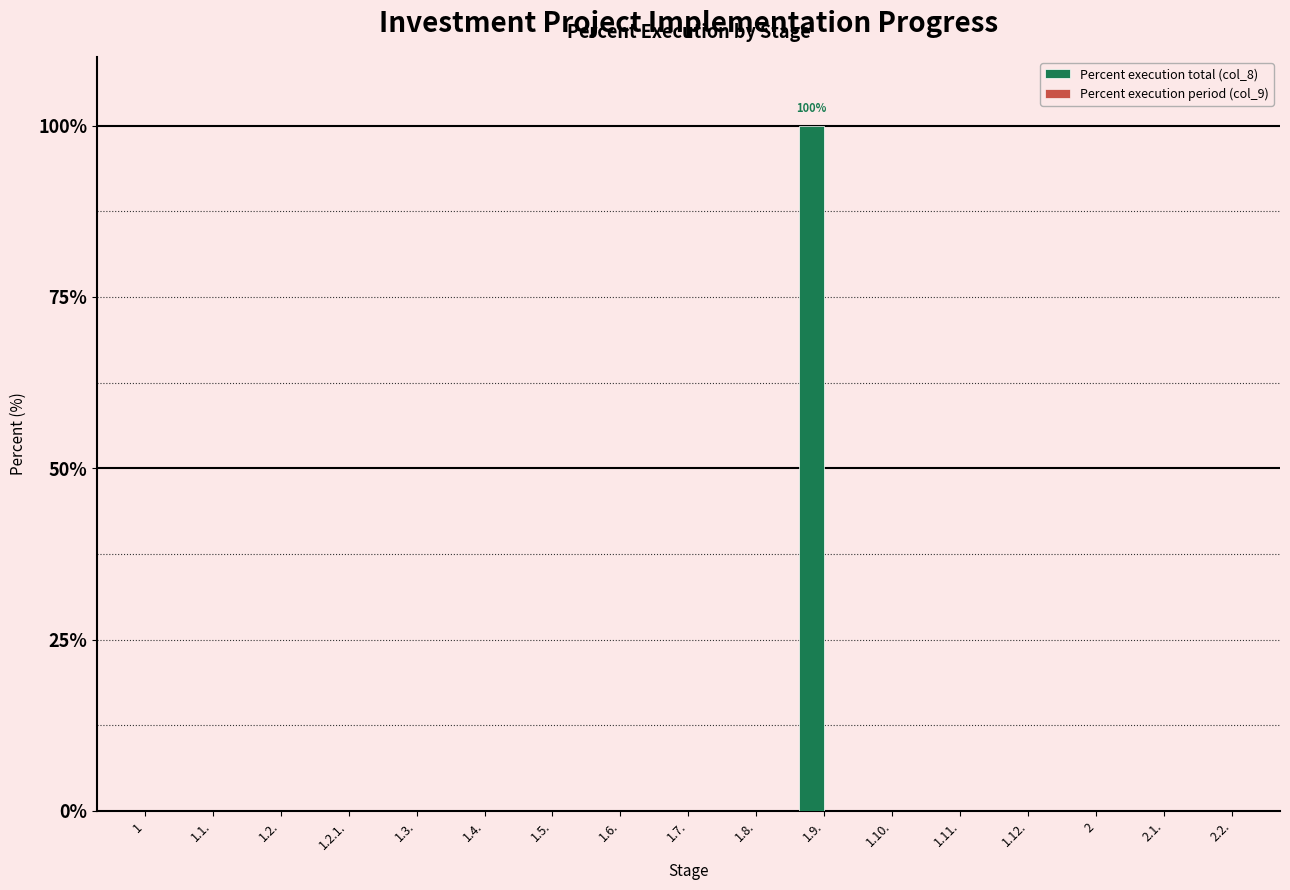

Reading right to left, extract all data points from this chart.

2.2.=0	2.1.=0	2=0	1.12.=0	1.11.=0	1.10.=0	1.9.=100	1.8.=0	1.7.=0	1.6.=0	1.5.=0	1.4.=0	1.3.=0	1.2.1.=0	1.2.=0	1.1.=0	1=0